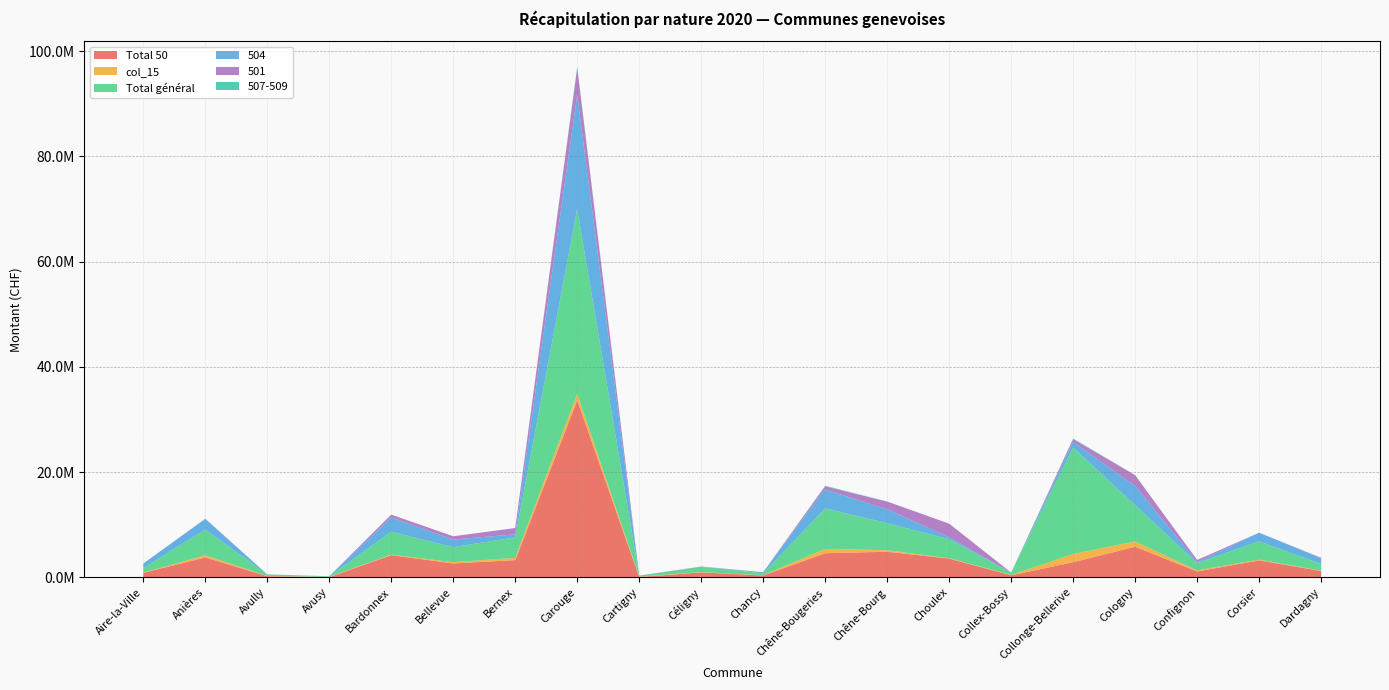

Reading left to right, what are all the values shown in this chart?

Total 50: 833299.6	3765286.3	180437.4	662.8	4194847.0	2613737.4	3246944.8	33640195.3	27979.5	920193.8	320742.3	4557302.0	4838103.5	3540983.5	360956.6	2852783.4	5793426.5	1093113.5	3199066.5	1180097.5
col_15: 50100.0	394800.0	65800.0	57600.0	98300.0	241100.0	437075.0	1225700.0	88600.0	60300.0	51100.0	815700.0	293900.0	77200.0	67400.0	1569647.0	995200.0	208500.0	141550.6	80900.0
Total général: 883399.6	4887053.8	293525.2	127981.3	4358293.5	2854837.4	3904868.9	35156319.0	172200.3	980493.8	371842.3	7720880.0	5132003.5	3618183.5	428356.6	20239030.4	6924944.8	1390746.1	3486151.4	1260997.5
504: 833299.6	2027849.2	0.0	0.0	2710685.4	1448195.4	573499.6	21738714.1	9935.8	21774.5	210529.4	3583589.5	2650301.7	378866.1	0.0	1074664.7	3640427.8	173612.9	1637922.7	1086542.4
501: 0.0	55558.7	0.0	0.0	535901.0	621379.6	1190596.8	5022100.0	18043.7	48595.0	8452.8	588171.3	1475901.9	2566920.1	10981.2	511363.5	2053976.2	414971.0	0.0	93555.1
507-509: 0.0	0.0	0.0	0.0	0.0	0.0	0.0	271447.0	0.0	0.0	0.0	122237.2	0.0	0.0	0.0	121141.9	0.0	0.0	0.0	0.0